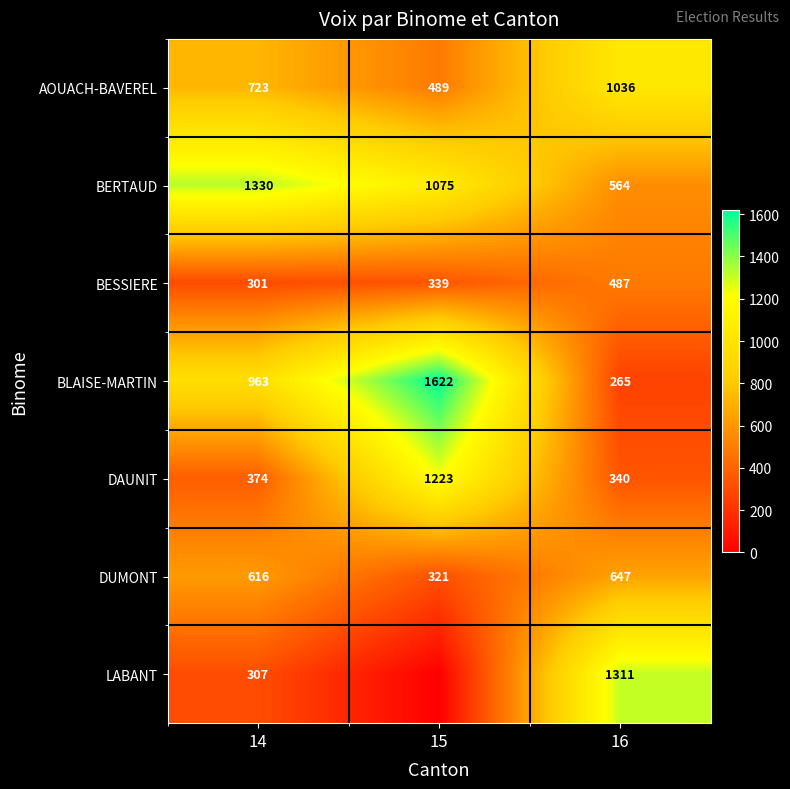

What is the sum of the BLAISE-MARTIN values at 15 and 16?

1887